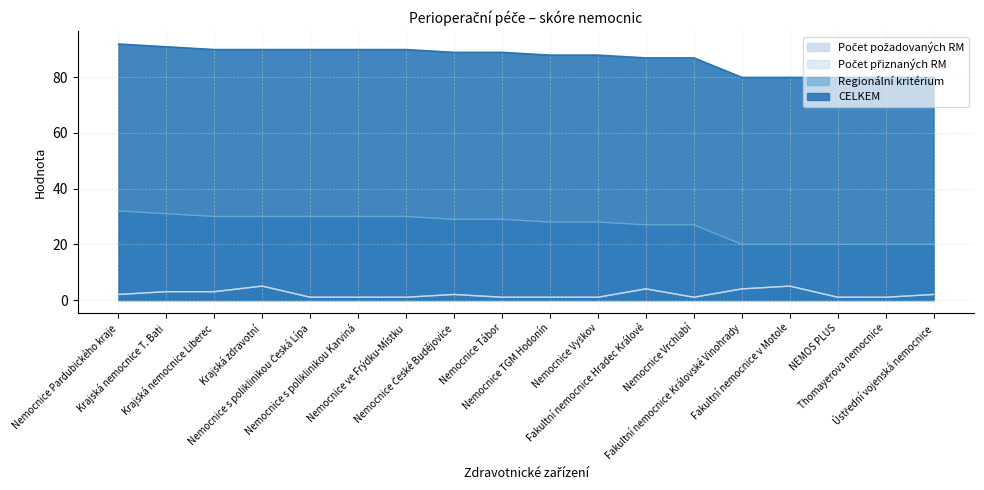

Rank the series at Ústřední vojenská nemocnice from highest to lowest value.

CELKEM, Regionální kritérium, Počet požadovaných RM, Počet přiznaných RM